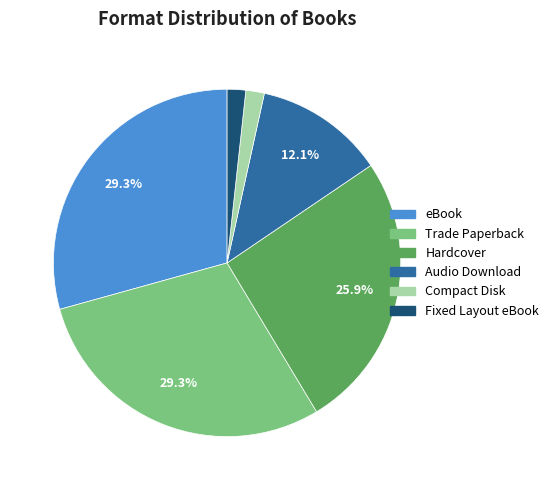

Which has a higher value, Hardcover or Fixed Layout eBook?

Hardcover